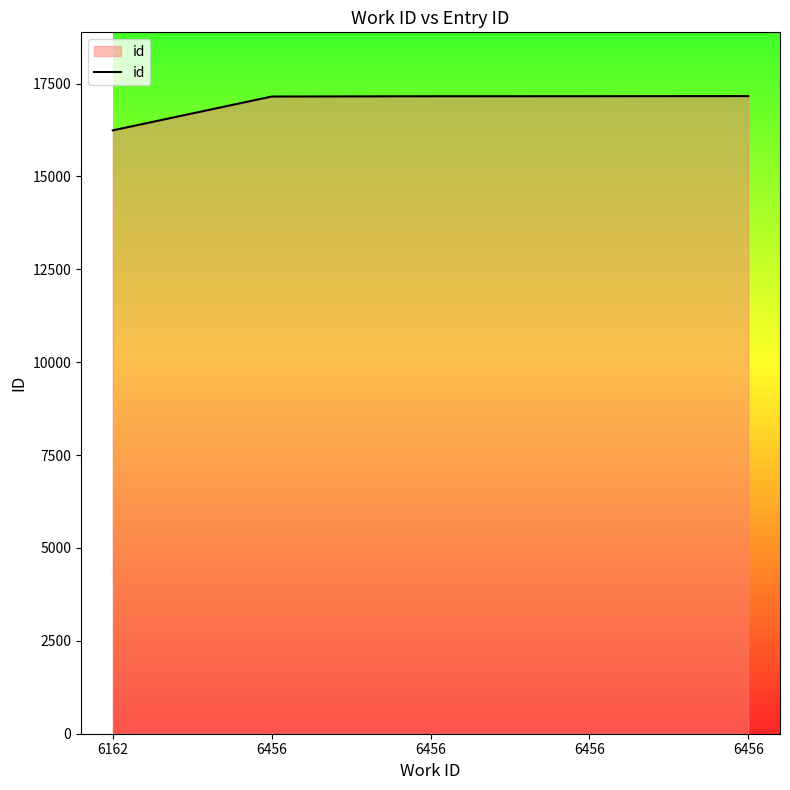

Reading left to right, list all the values displayed in this chart.

16242	17152	17160	17161	17164